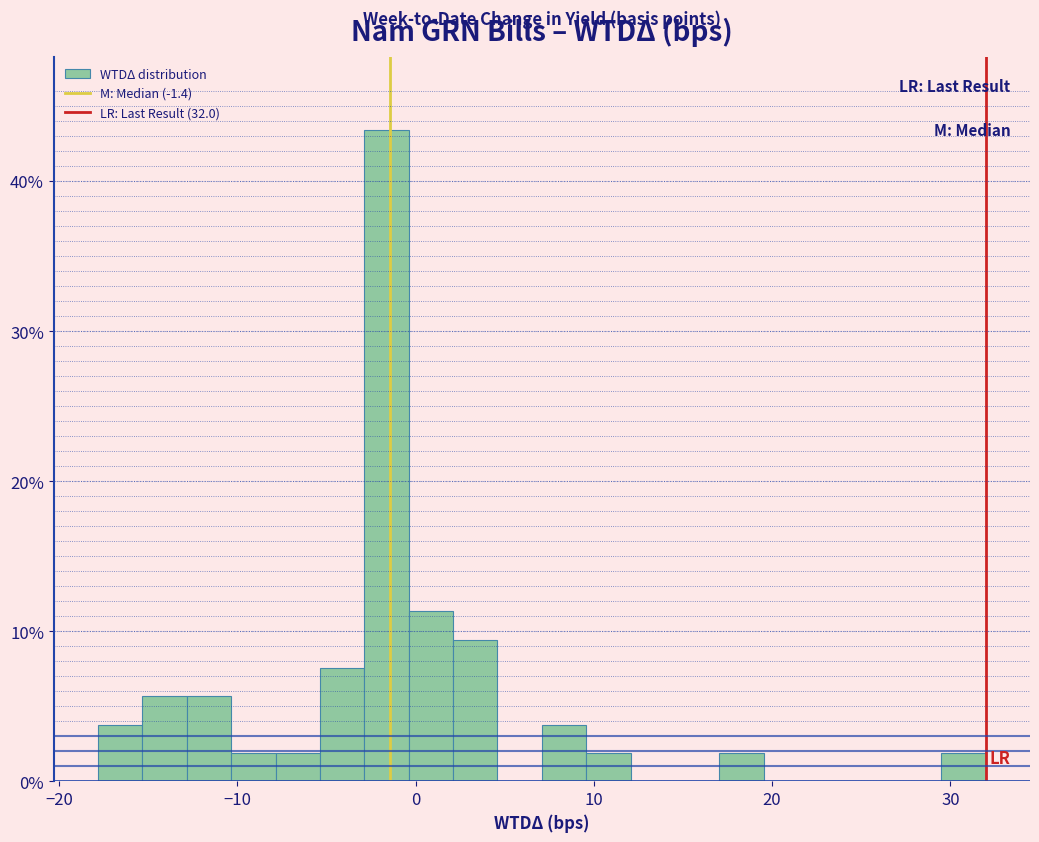

Around what value on the x-axis is the tallest bar? Give the approximate position of its centre, as read against the axis.

-2